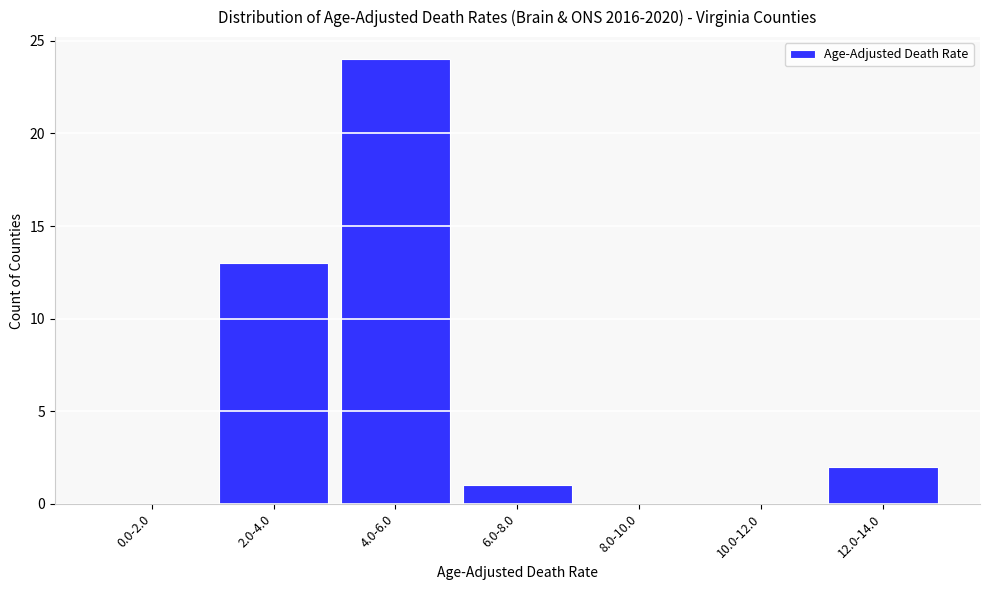

Reading right to left, extract all data points from this chart.

12.0-14.0=2	10.0-12.0=0	8.0-10.0=0	6.0-8.0=1	4.0-6.0=24	2.0-4.0=13	0.0-2.0=0